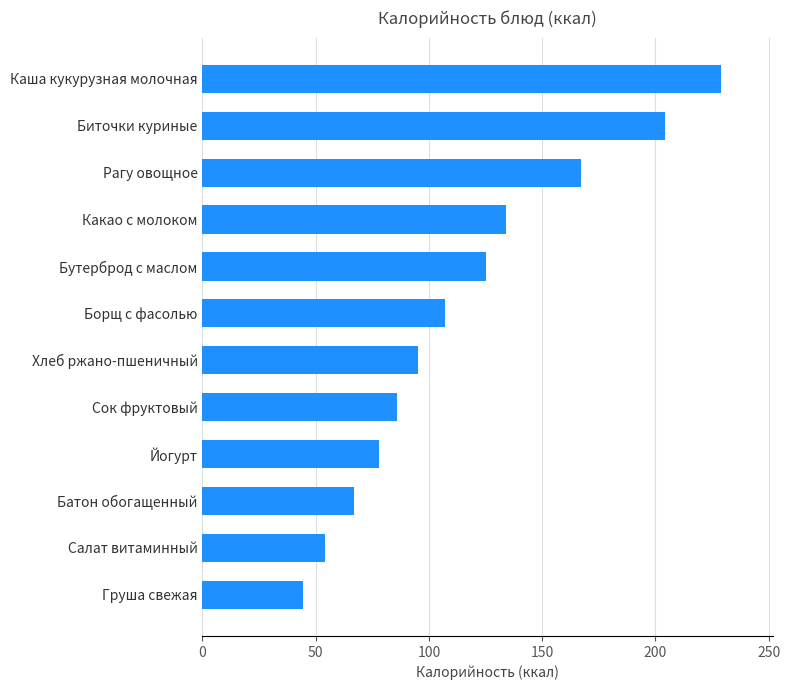

Rank the categories by value from lowest to highest.

Груша свежая, Салат витаминный, Батон обогащенный, Йогурт, Сок фруктовый, Хлеб ржано-пшеничный, Борщ с фасолью, Бутерброд с маслом, Какао с молоком, Рагу овощное, Биточки куриные, Каша кукурузная молочная